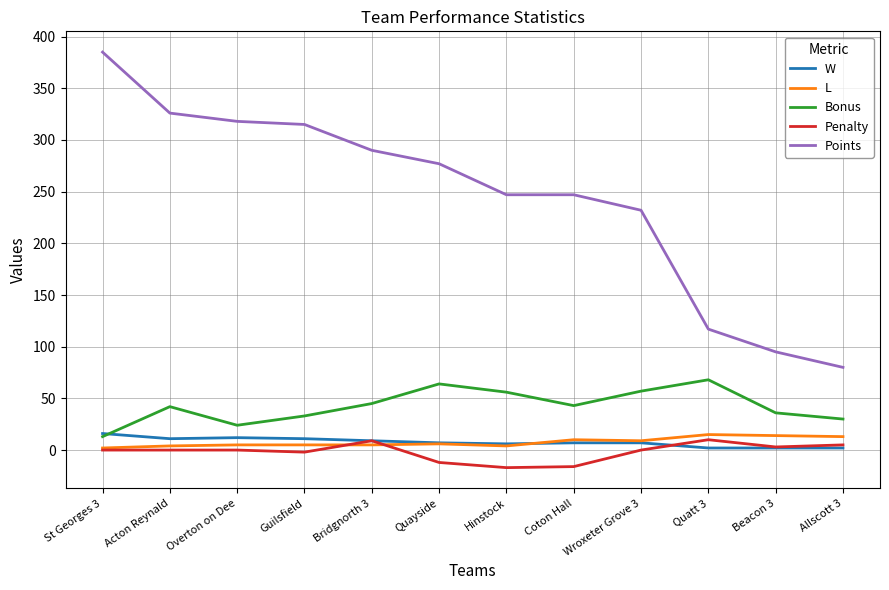

The value of Bonus at Acton Reynald is 42. True or false?

True